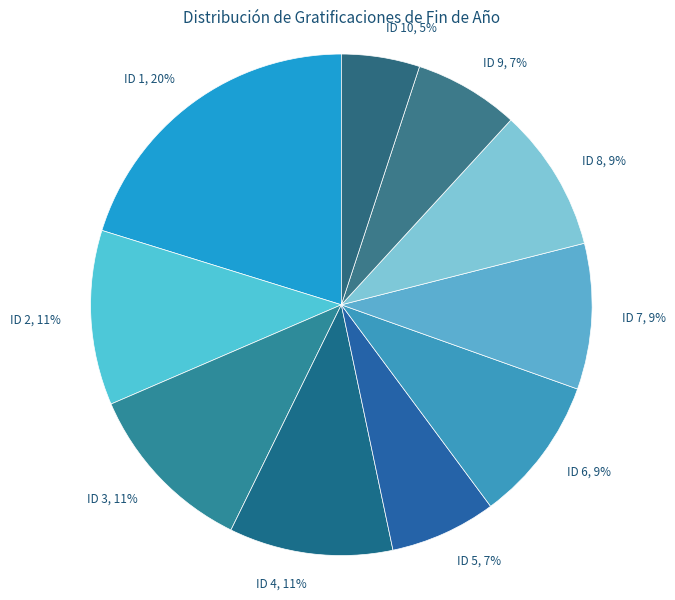

Does ID 5, 7% represent more than half of the total?

No